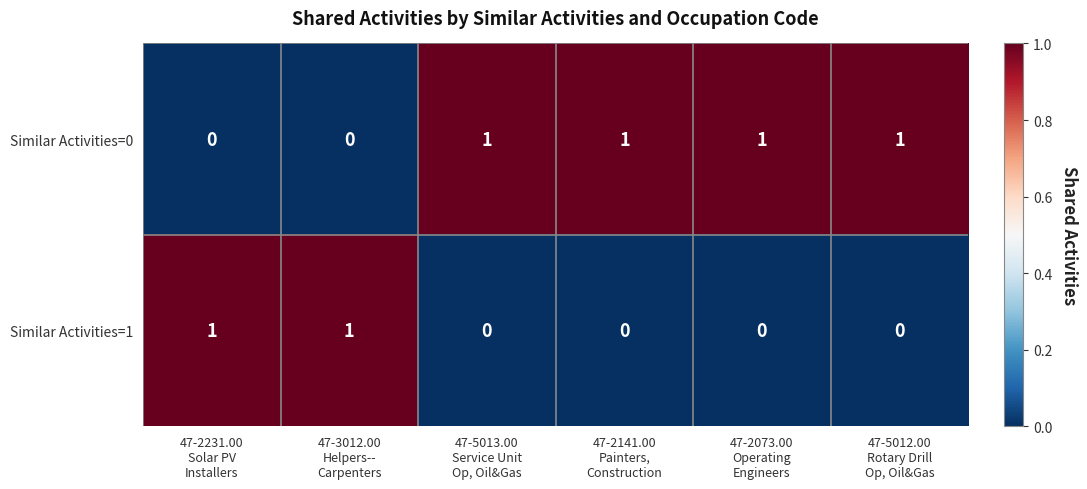

What is the spread (max minus min) of values at 47-5012.00
Rotary Drill
Op, Oil&Gas?

1